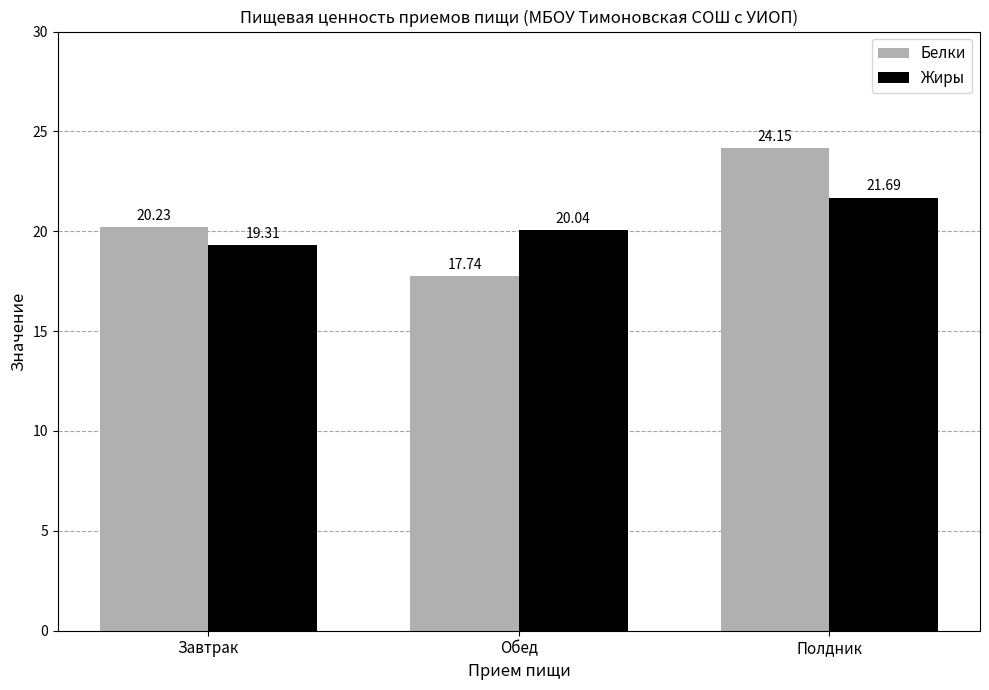

Where is Белки nearest to the value 20?

Завтрак